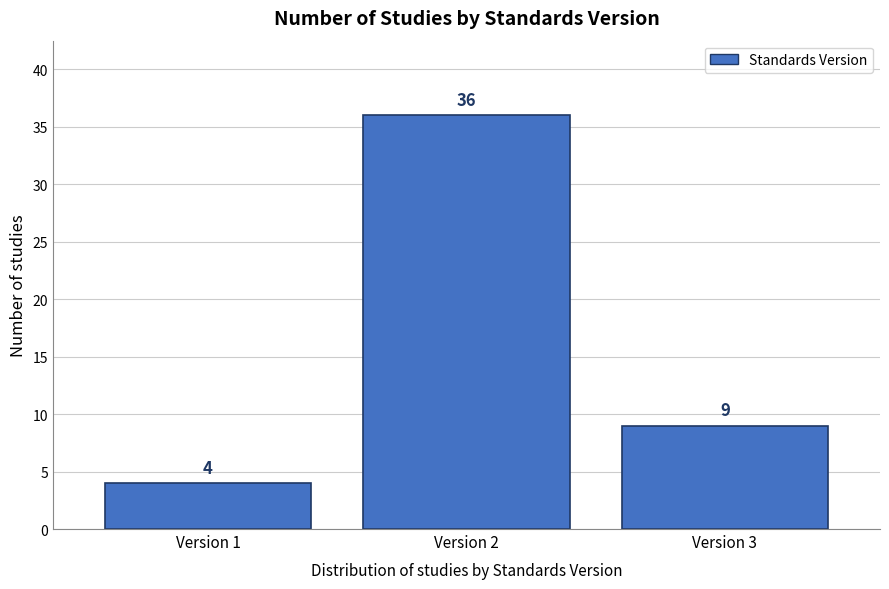

Reading left to right, list all the values displayed in this chart.

Version 1=4	Version 2=36	Version 3=9